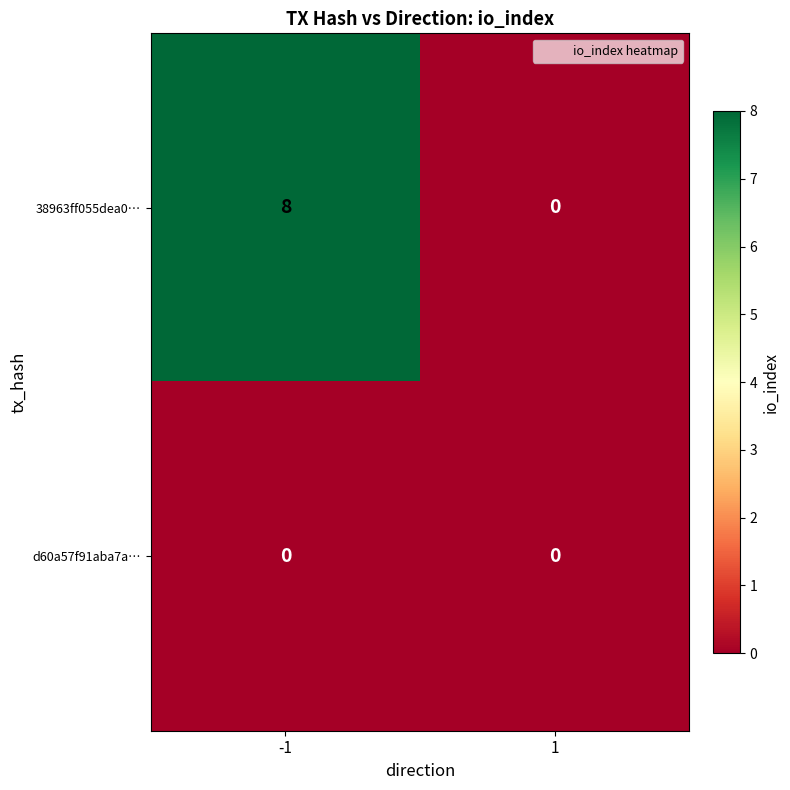

Which series has the widest spread of values?

38963ff055dea0…